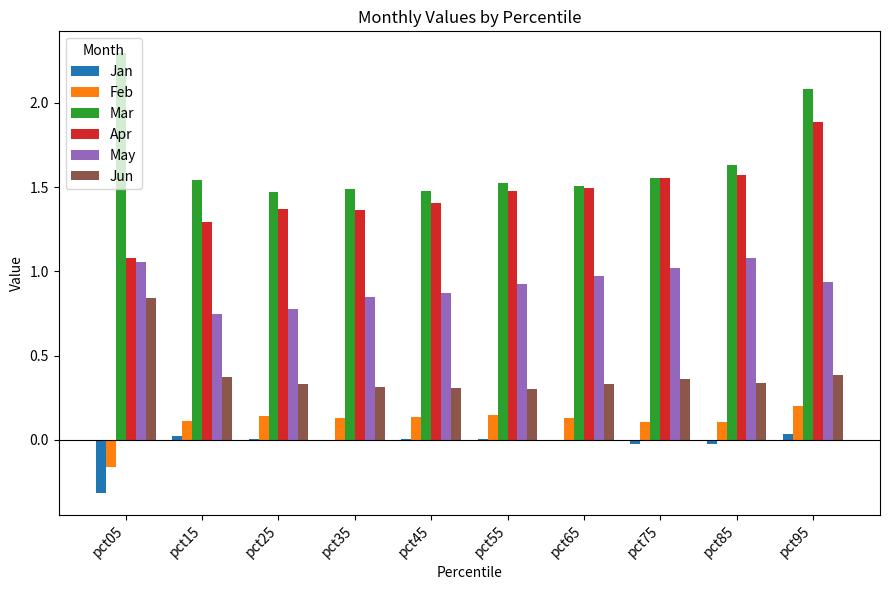

Does the chart contain stacked bars?

No